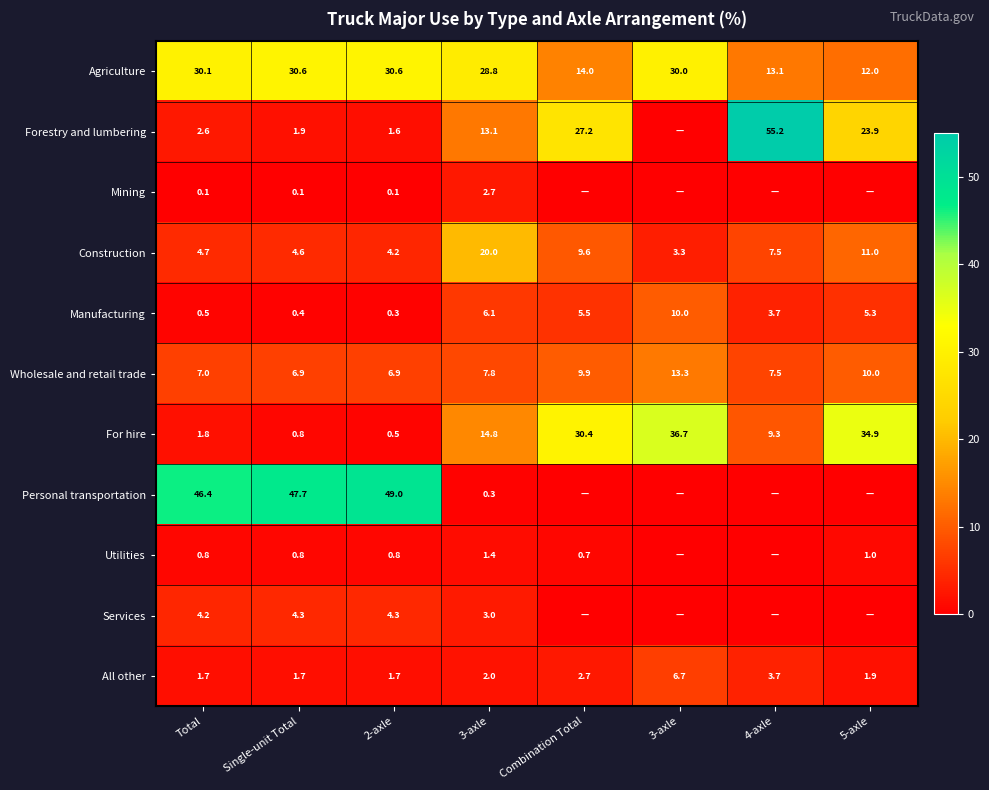

List the labels in order of Wholesale and retail trade value, smallest first.

Single-unit Total, 2-axle, Total, 4-axle, 3-axle, Combination Total, 5-axle, 3-axle